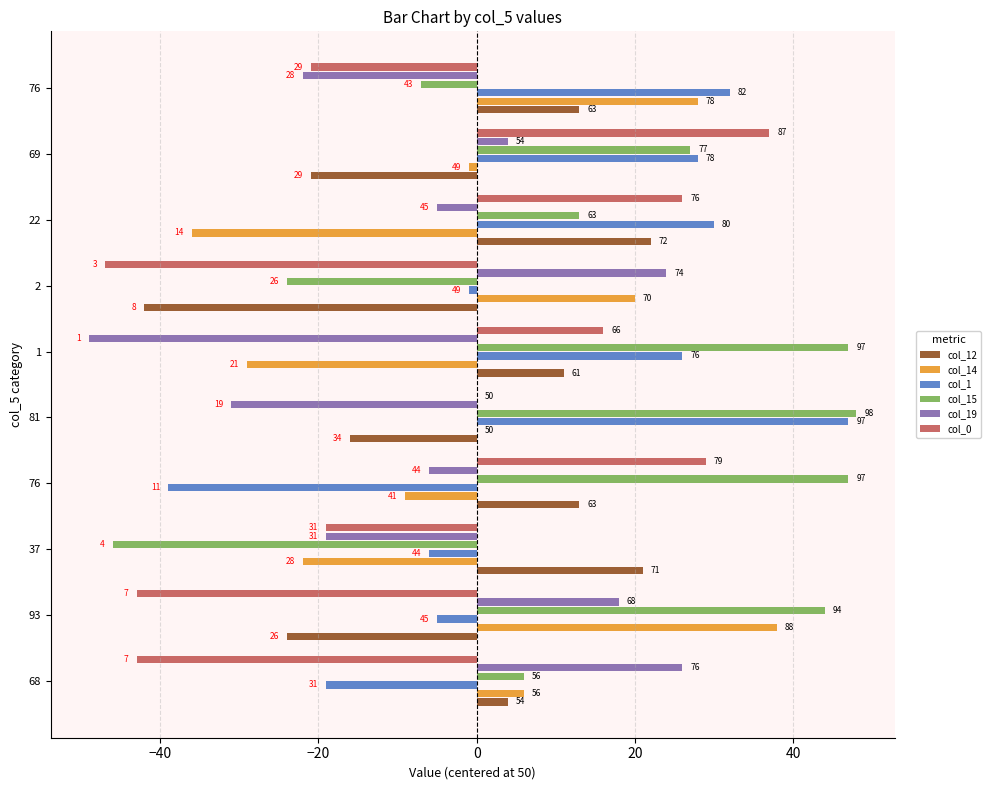

What are all the series names shown in the legend?

col_12, col_14, col_1, col_15, col_19, col_0